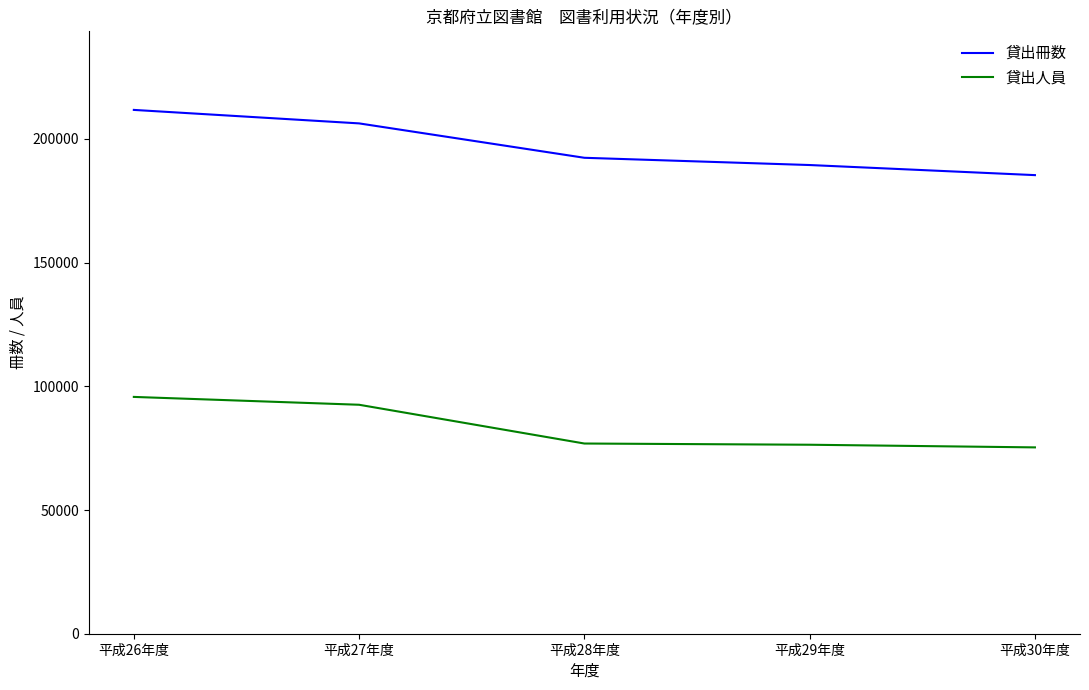

Between 平成26年度 and 平成29年度, which series saw the biggest shift?

貸出冊数